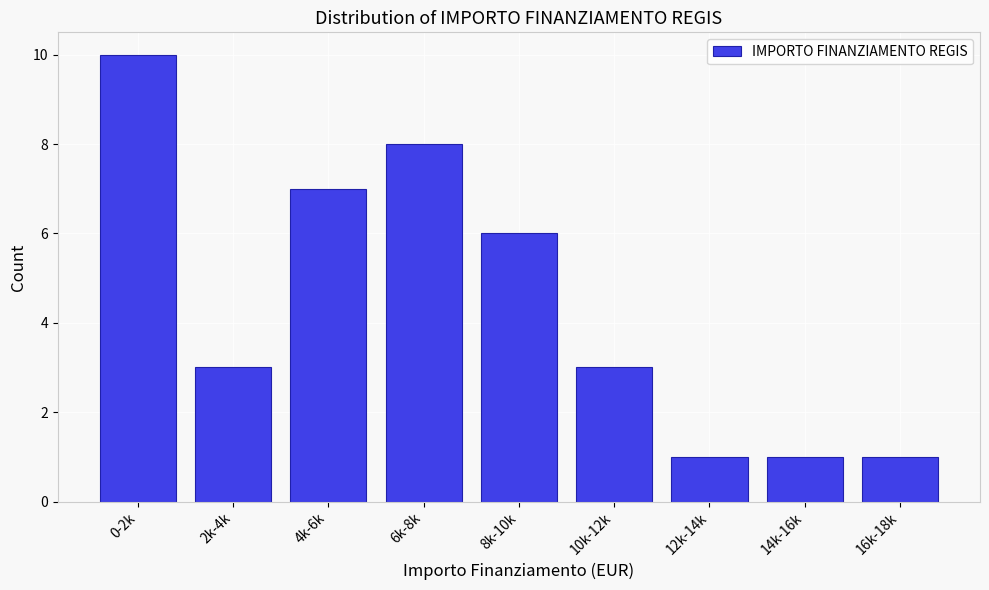

Reading right to left, transcribe all the data shown in this chart.

1	1	1	3	6	8	7	3	10